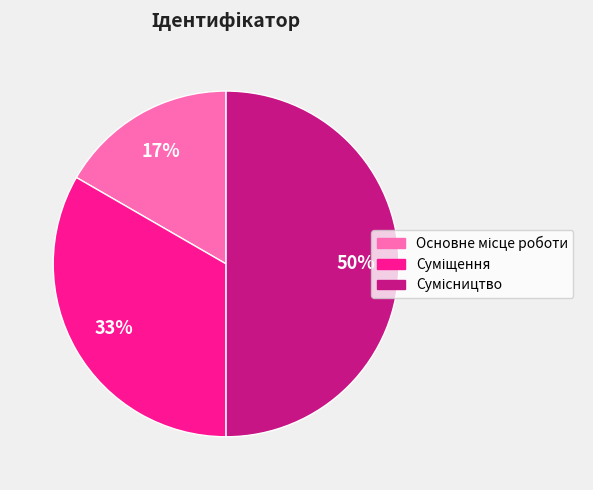

To the nearest percent, what is the difference between the largest and smallest slice percentages?

33%